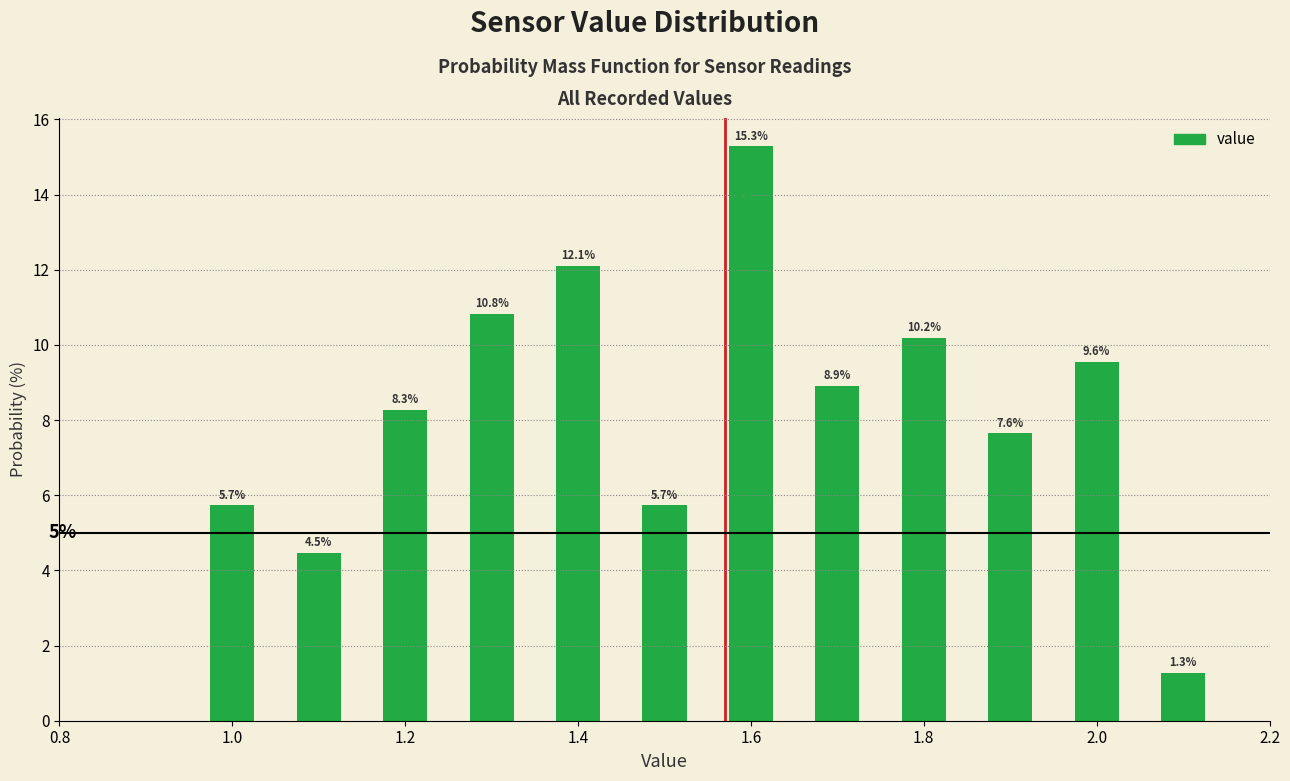

Over which range of the x-axis is the bar tallest?

1.55 to 1.65